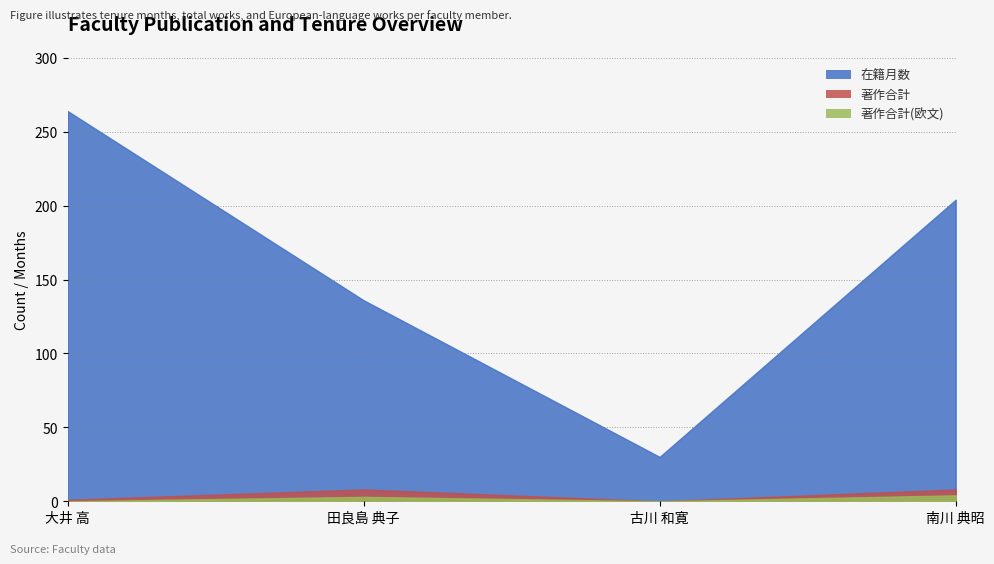

Between 大井 高 and 南川 典昭, which is larger?

大井 高